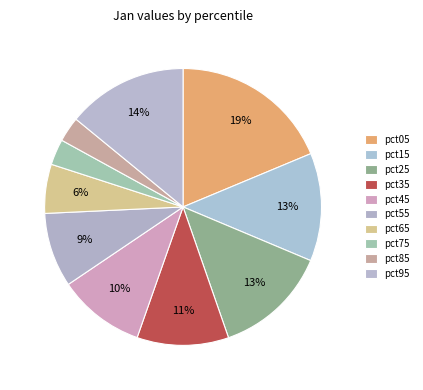

To the nearest percent, what is the combined percentage of pct45 and pct65?

16%